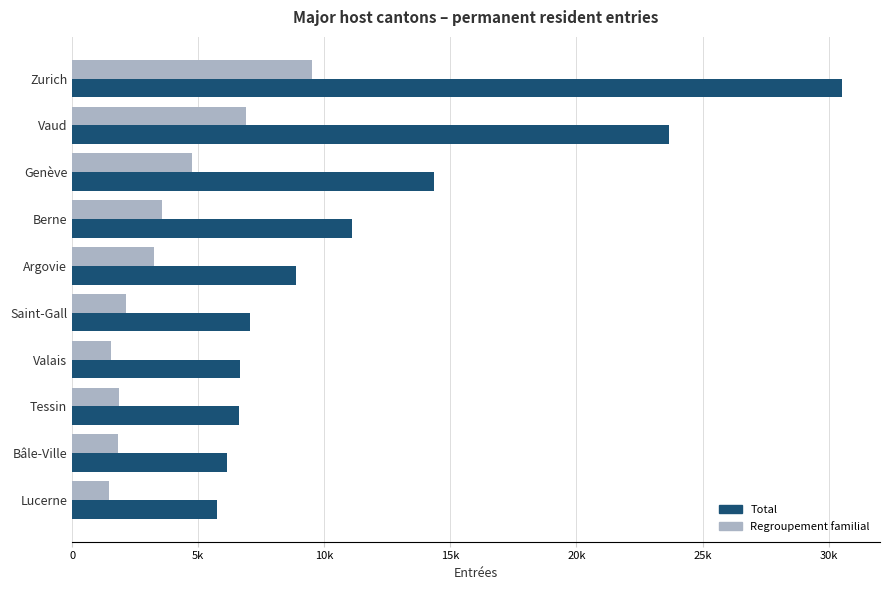

List the series in order of their overall mean, lowest first.

Regroupement familial, Total